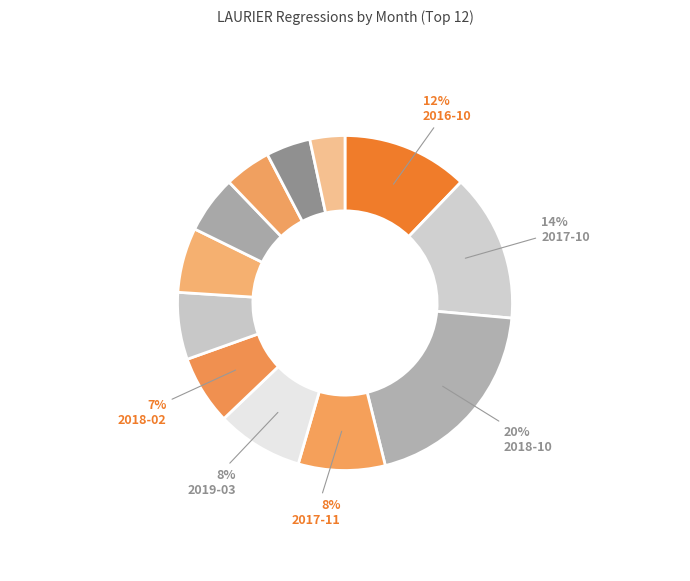

Which category has the smallest portion of the pie?

2016-02